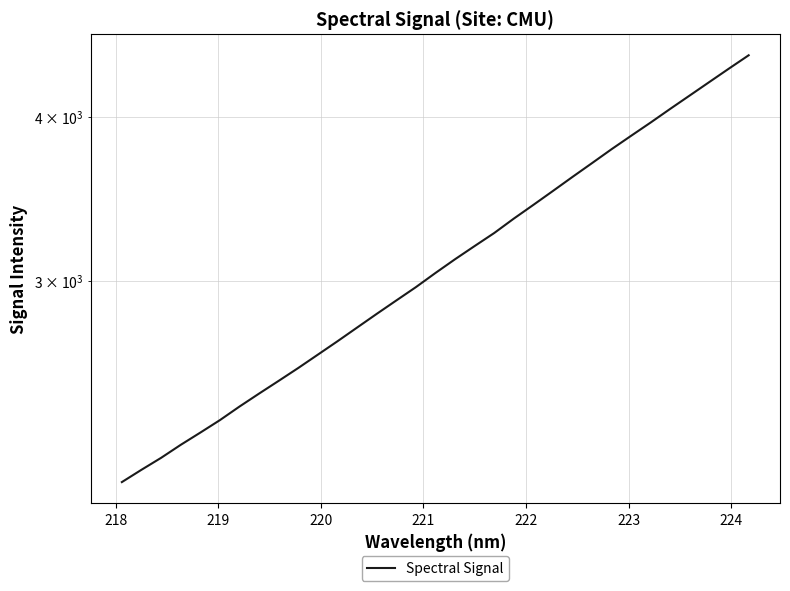

Reading left to right, transcribe all the data shown in this chart.

2106.2	2152.2	2197.8	2248.5	2297.3	2348.3	2404.9	2460.4	2516.0	2573.5	2634.5	2697.1	2762.7	2829.7	2897.2	2965.7	3040.5	3114.7	3187.7	3261.4	3345.0	3426.6	3511.5	3599.2	3687.6	3778.9	3869.1	3960.4	4056.5	4153.1	4252.3	4353.6	4455.6